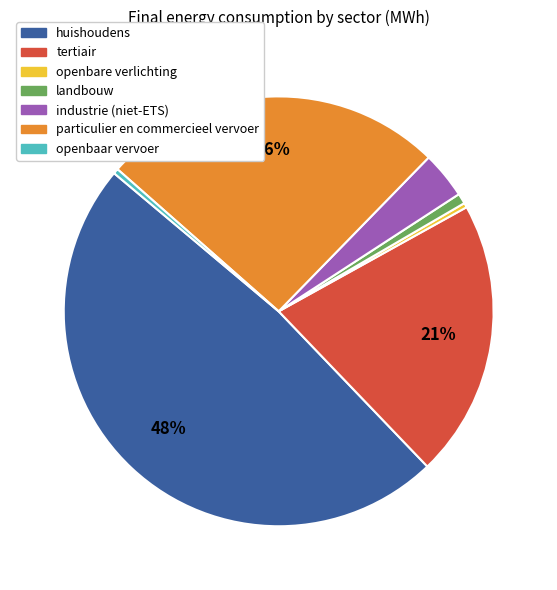

Do openbaar vervoer and tertiair together represent more than half of the pie?

No